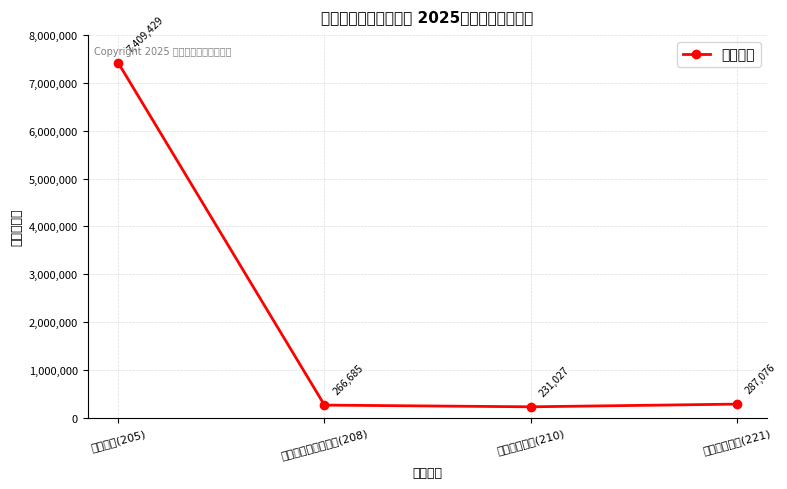

True or false: the data has more than 1 interior local peaks.

False